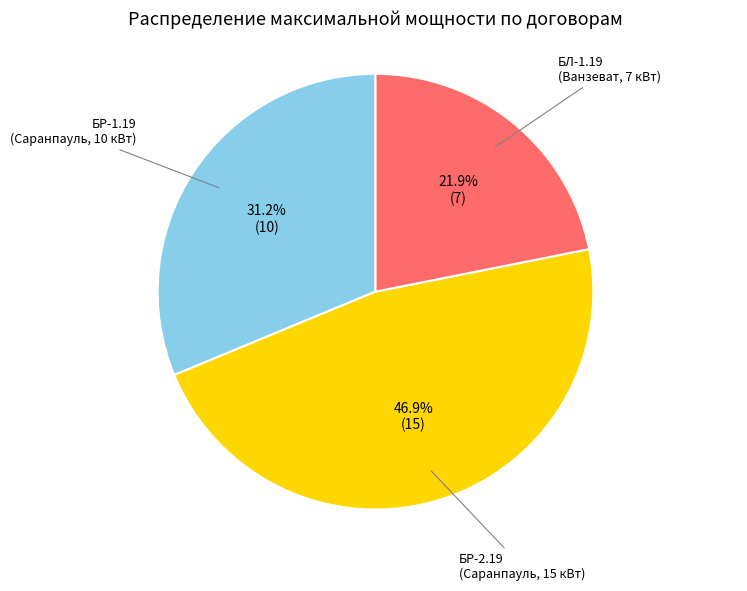

Count the number of slices in the pie.

3